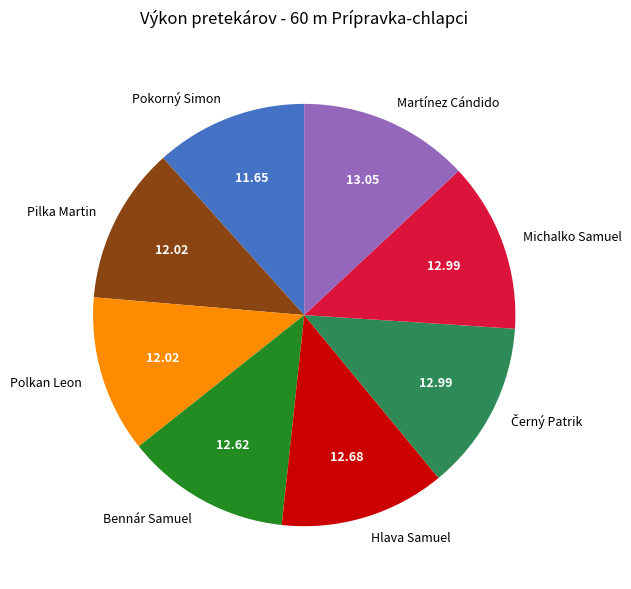

Is the sum of Pokorný Simon and Hlava Samuel greater than half?

No